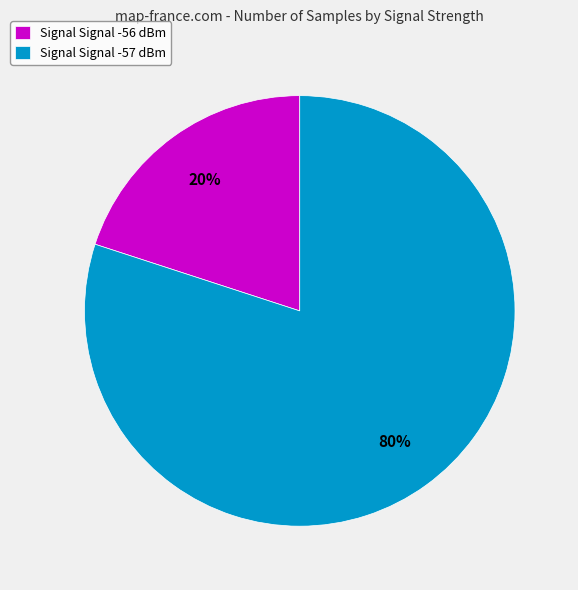

Is it true that Signal Signal -56 dBm is 13% of the pie?

False